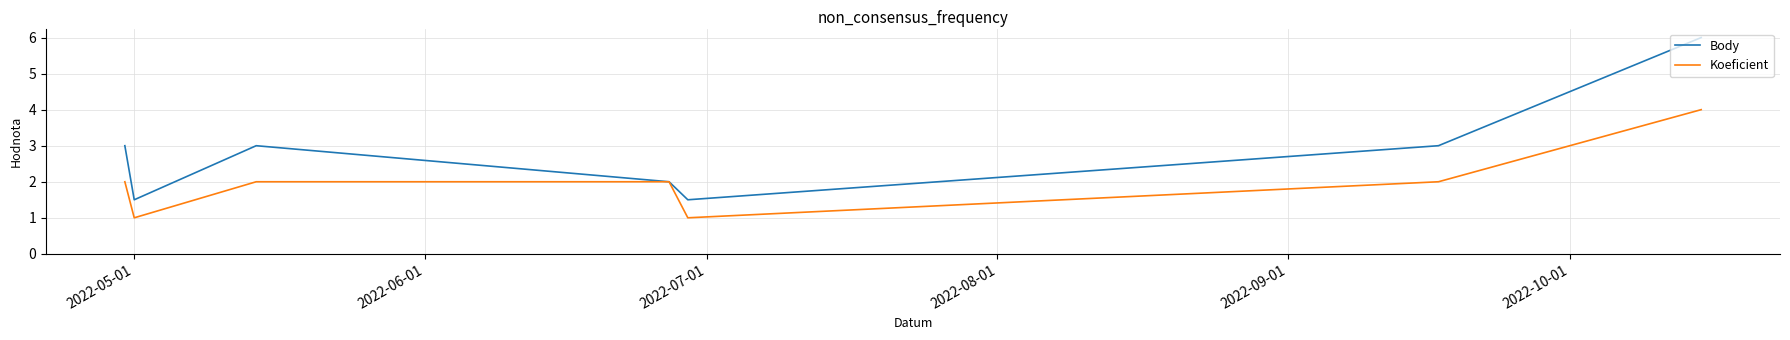

Which series has the largest total across all categories?

Body